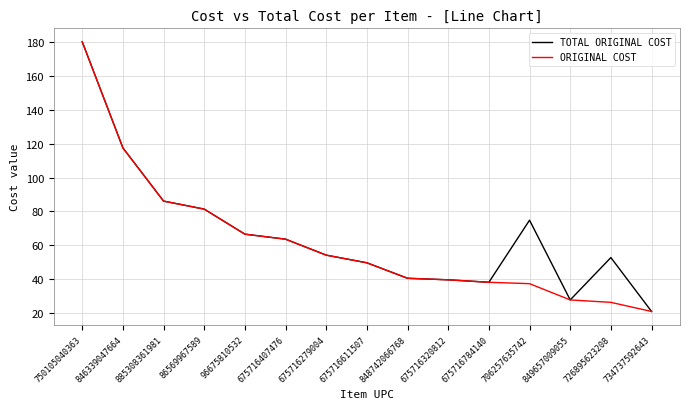

What is the lowest value of the TOTAL ORIGINAL COST series?

21.0